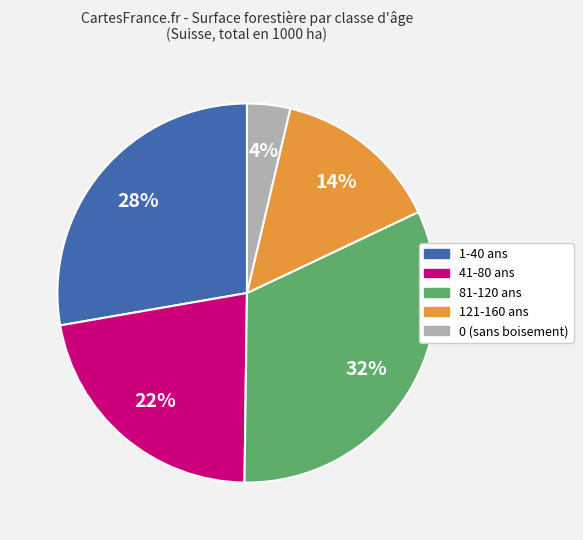

To the nearest percent, what is the difference between the 121-160 ans and 81-120 ans slice percentages?

18%